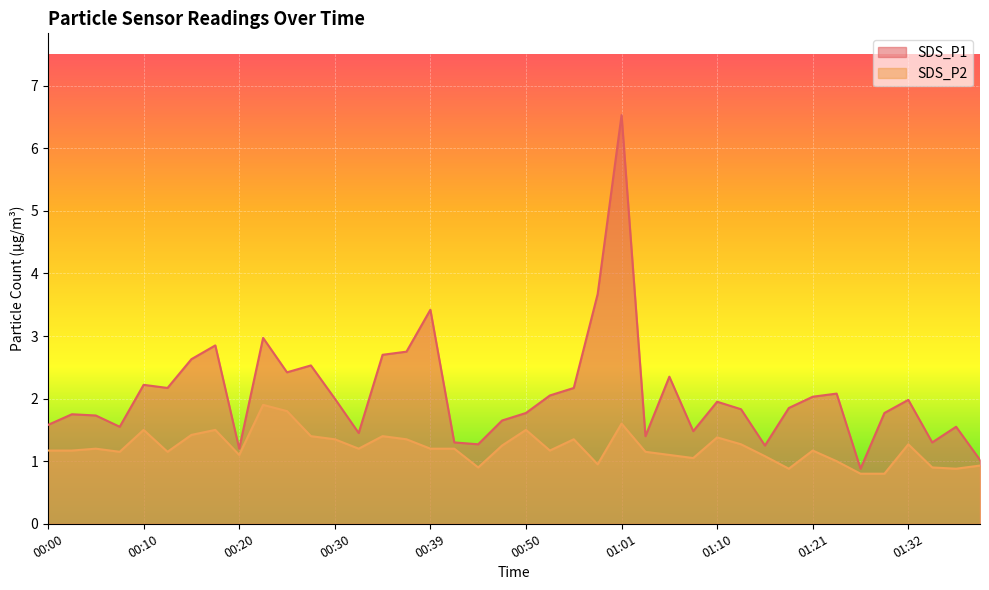

What is the difference between the highest and lowest values at 00:56?

0.8